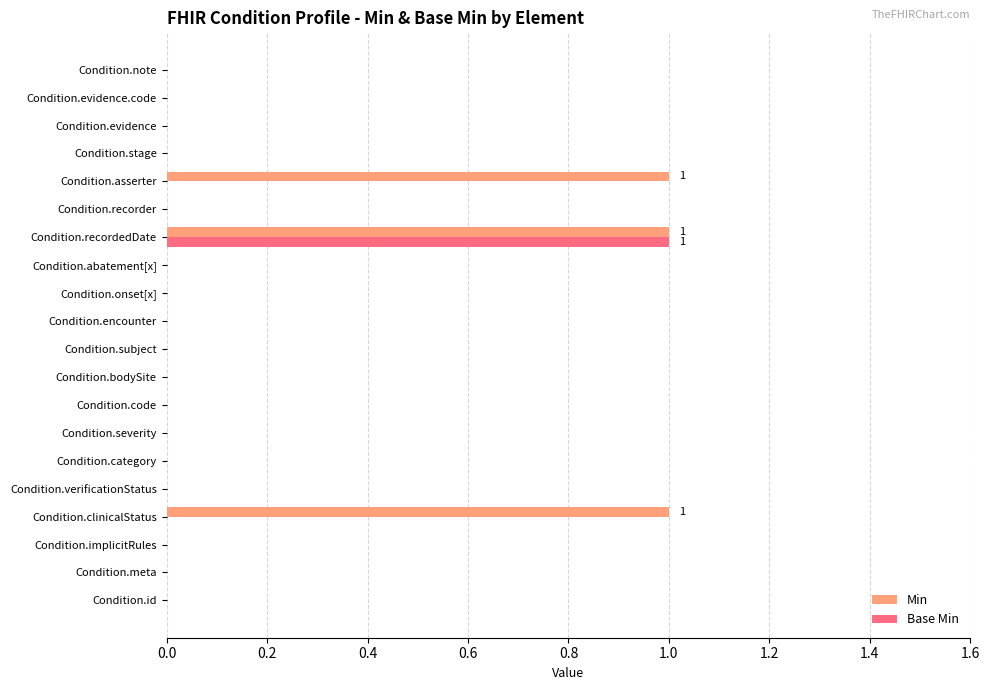

The value of Min at Condition.asserter is 0. True or false?

False